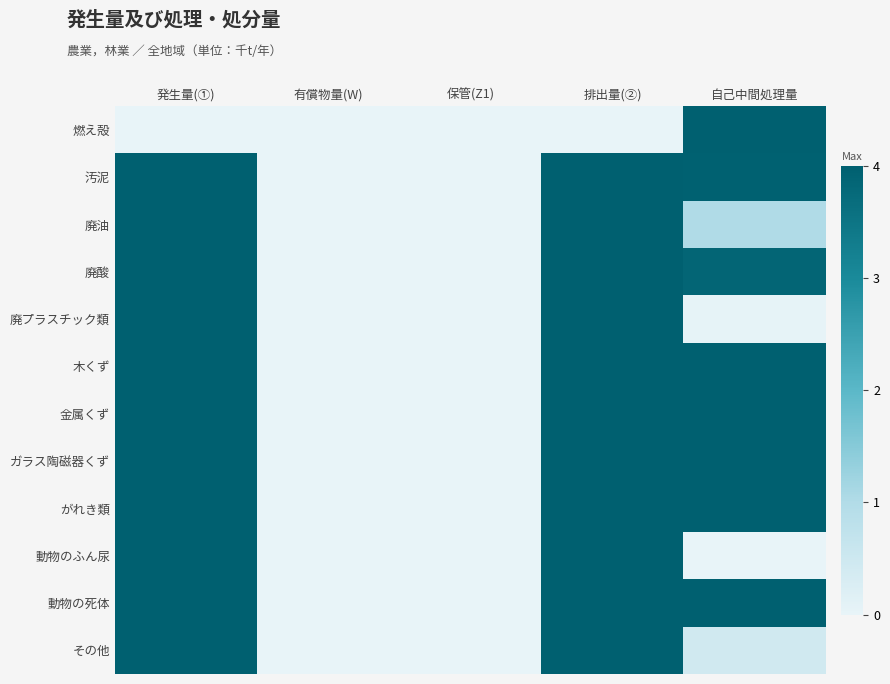

Reading left to right, list all the values displayed in this chart.

燃え殻: 発生量(①)=0.0	有償物量(W)=0.0	保管(Z1)=0.0	排出量(②)=0.0	自己中間処理量=4.0
汚泥: 発生量(①)=4.0	有償物量(W)=0.0	保管(Z1)=0.0	排出量(②)=4.0	自己中間処理量=4.0
廃油: 発生量(①)=4.0	有償物量(W)=0.0	保管(Z1)=0.0	排出量(②)=4.0	自己中間処理量=1.0
廃酸: 発生量(①)=4.0	有償物量(W)=0.0	保管(Z1)=0.0	排出量(②)=4.0	自己中間処理量=3.9
廃プラスチック類: 発生量(①)=4.0	有償物量(W)=0.0	保管(Z1)=0.0	排出量(②)=4.0	自己中間処理量=0.0
木くず: 発生量(①)=4.0	有償物量(W)=0.0	保管(Z1)=0.0	排出量(②)=4.0	自己中間処理量=4.0
金属くず: 発生量(①)=4.0	有償物量(W)=0.0	保管(Z1)=0.0	排出量(②)=4.0	自己中間処理量=4.0
ガラス陶磁器くず: 発生量(①)=4.0	有償物量(W)=0.0	保管(Z1)=0.0	排出量(②)=4.0	自己中間処理量=4.0
がれき類: 発生量(①)=4.0	有償物量(W)=0.0	保管(Z1)=0.0	排出量(②)=4.0	自己中間処理量=4.0
動物のふん尿: 発生量(①)=4.0	有償物量(W)=0.0	保管(Z1)=0.0	排出量(②)=4.0	自己中間処理量=0.0
動物の死体: 発生量(①)=4.0	有償物量(W)=0.0	保管(Z1)=0.0	排出量(②)=4.0	自己中間処理量=4.0
その他: 発生量(①)=4.0	有償物量(W)=0.0	保管(Z1)=0.0	排出量(②)=4.0	自己中間処理量=0.4